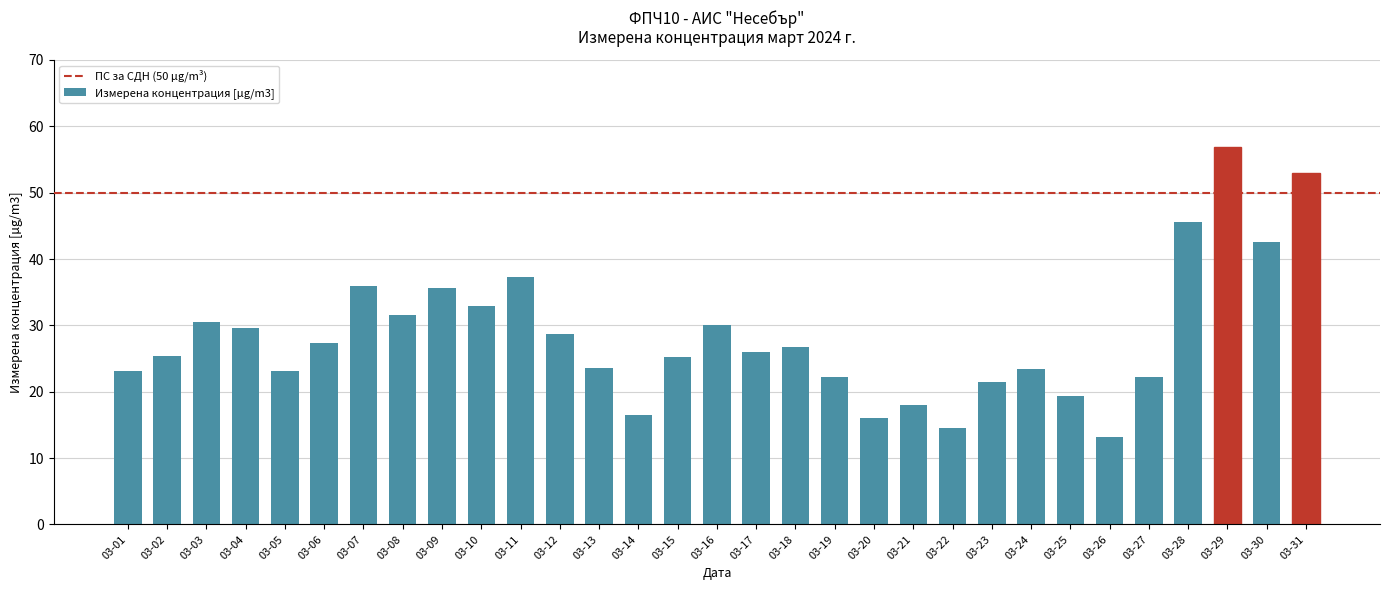

What is the sum of all values?

877.8